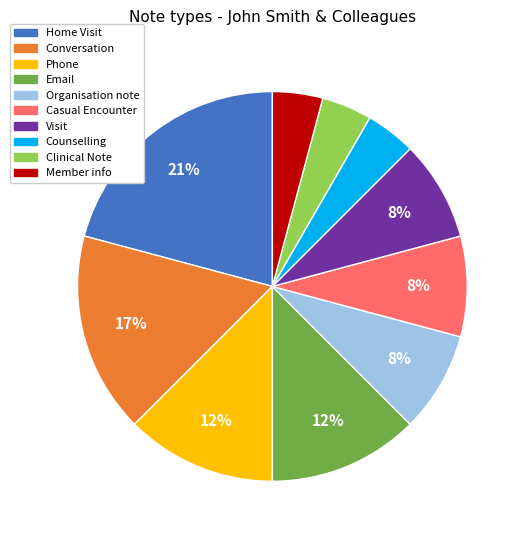

To the nearest percent, what is the average slice percentage?

10%